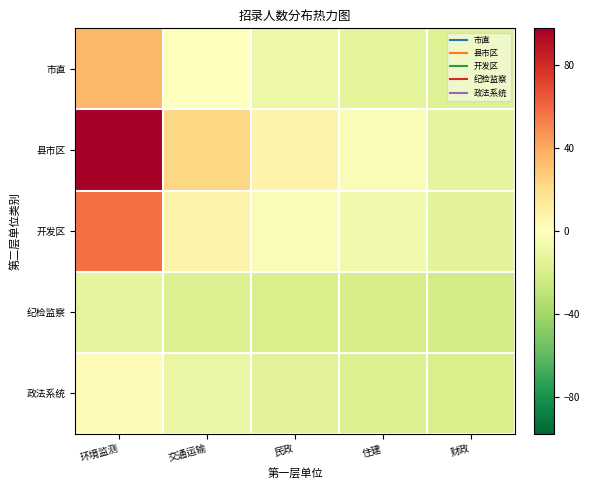

Reading right to left, list all the values displayed in this chart.

市直: 财政=-16.4	住建=-13.4	民政=-8.4	交通运输=-0.4	环境监测=34.6
县市区: 财政=-12.4	住建=-2.4	民政=7.6	交通运输=22.6	环境监测=97.6
开发区: 财政=-14.4	住建=-7.4	民政=-2.4	交通运输=7.6	环境监测=57.6
纪检监察: 财政=-21.4	住建=-20.4	民政=-19.4	交通运输=-17.4	环境监测=-12.4
政法系统: 财政=-19.4	住建=-17.4	民政=-14.4	交通运输=-10.4	环境监测=2.6